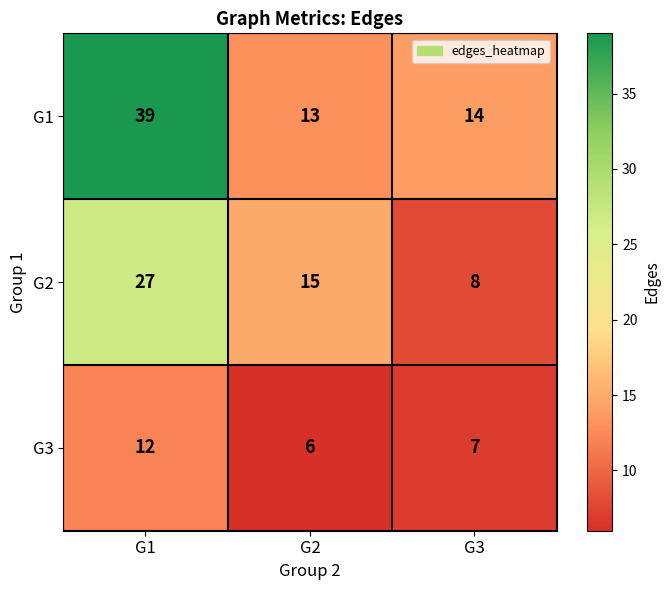

Which label corresponds to the largest value in the chart?

G1